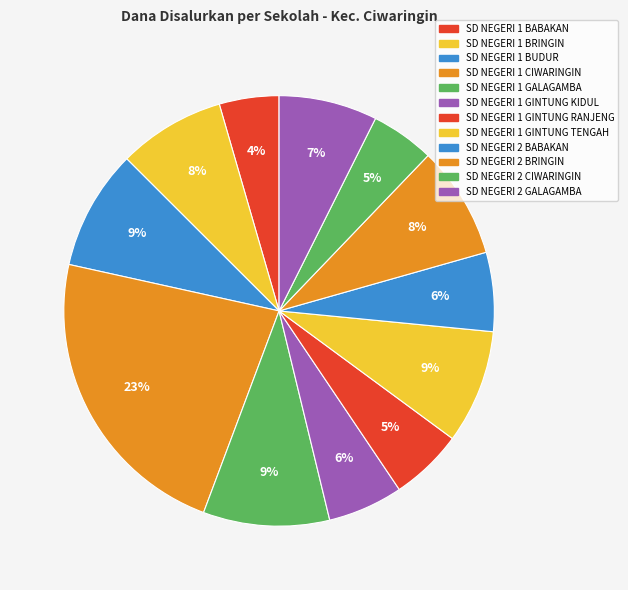

What is the total percentage of SD NEGERI 1 GINTUNG KIDUL and SD NEGERI 1 CIWARINGIN?

28.4%